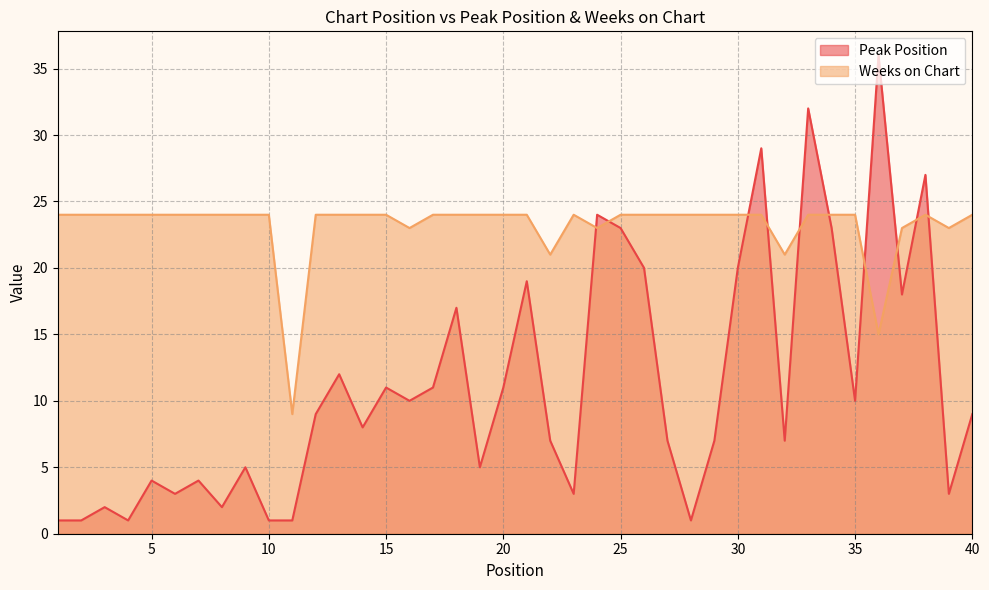

How many intersections are there between Weeks on Chart and Peak Position?

10